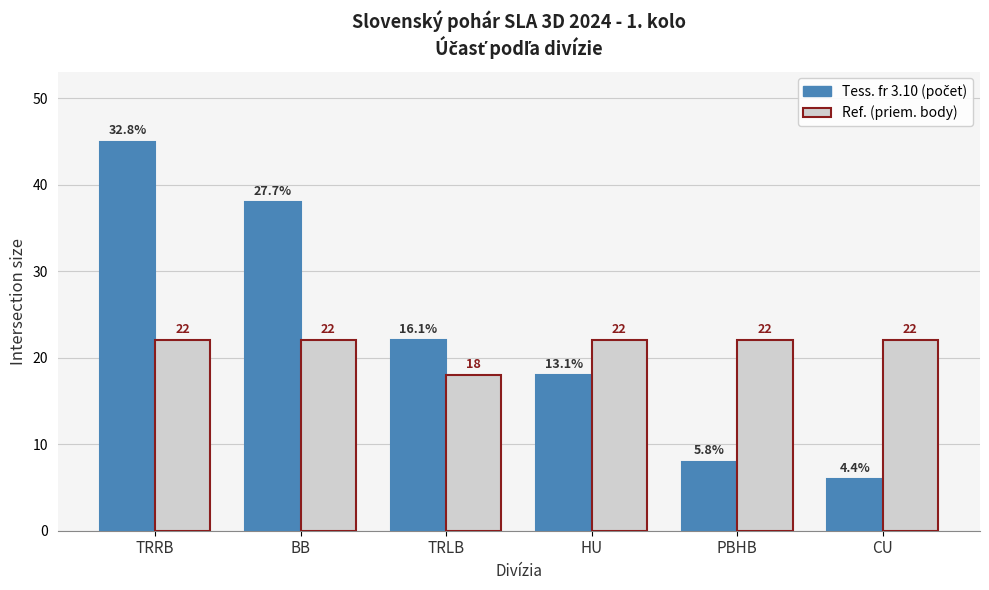

What is the minimum value shown in the chart?

6